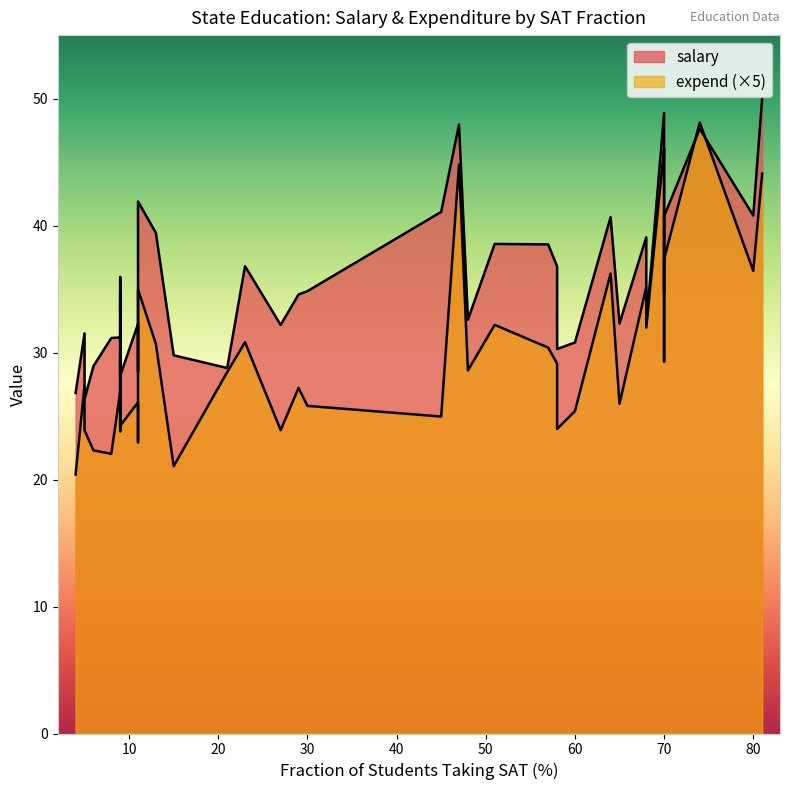

True or false: salary has a value of 40.7 at 8.

False